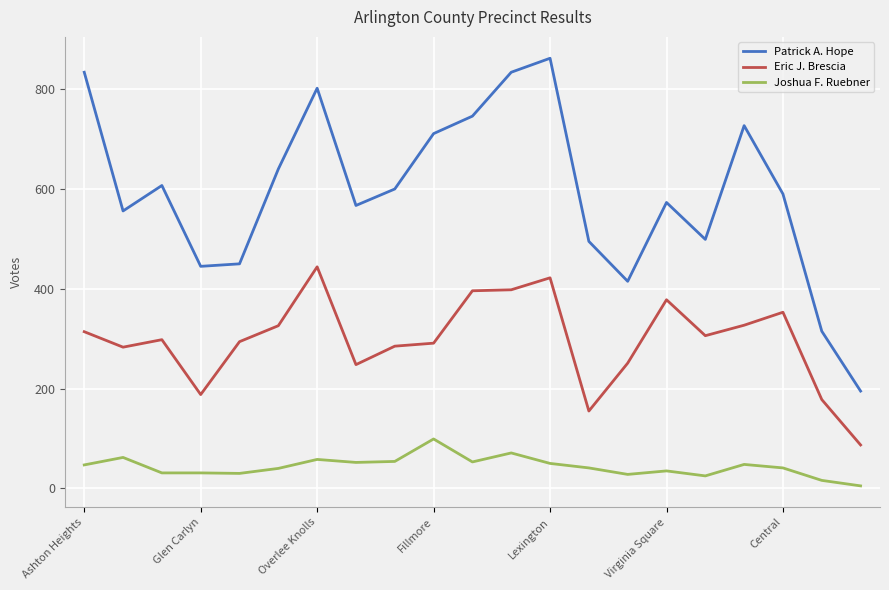

True or false: Eric J. Brescia and Patrick A. Hope cross at least once.

False